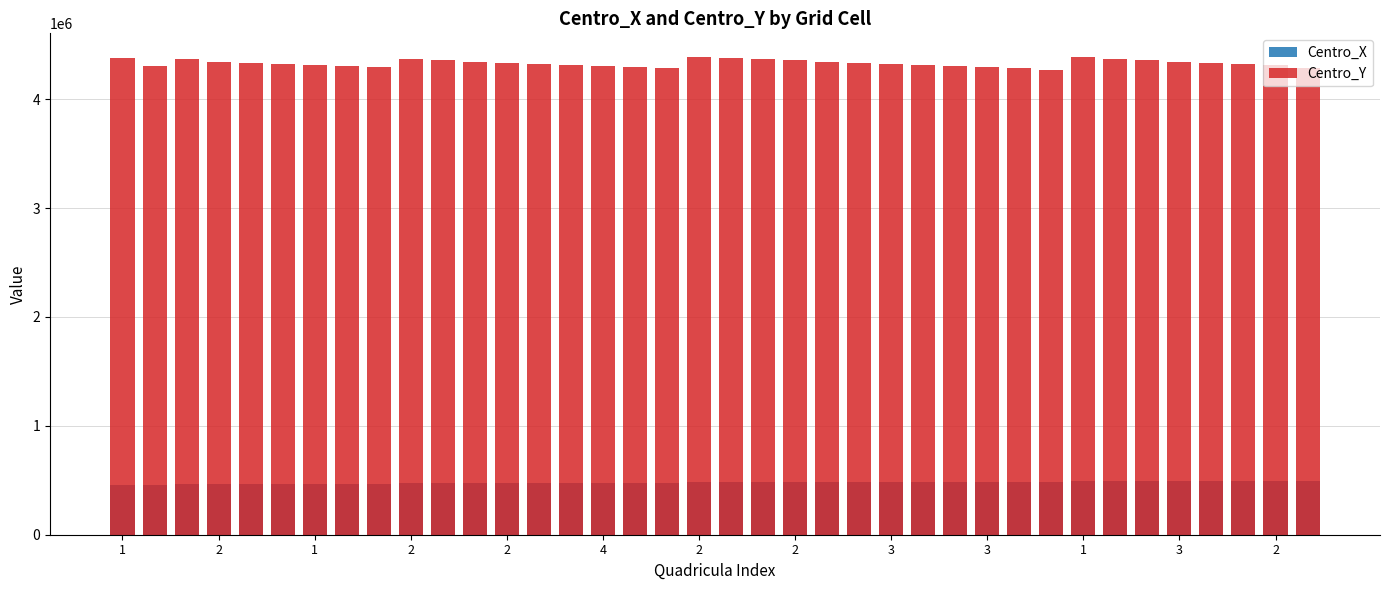

Which category has the lowest value across all series?

1